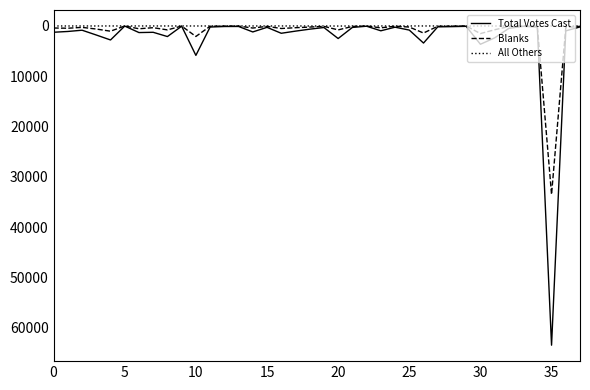

Count the number of categories in the chart.

38